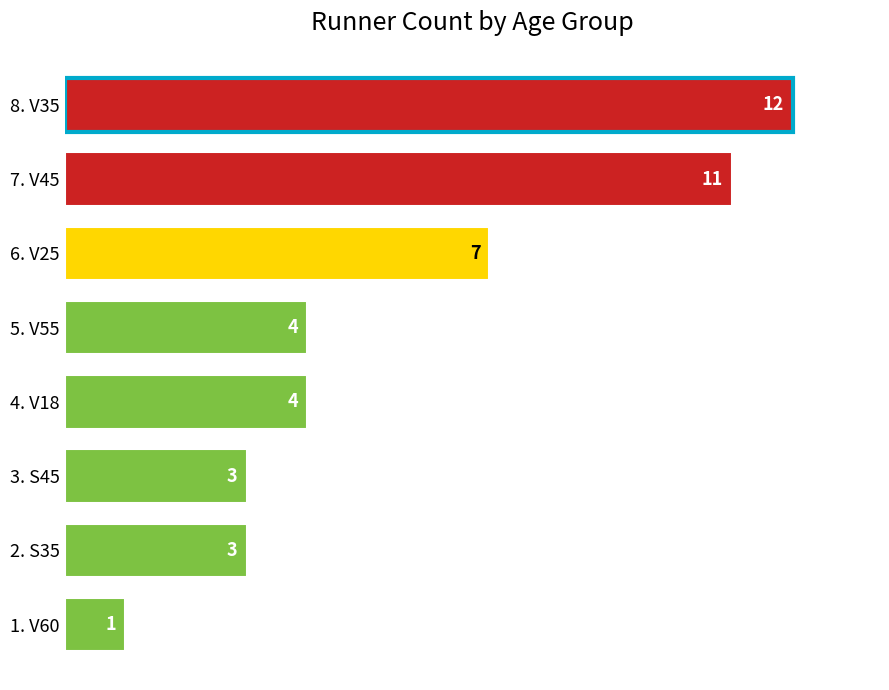

Between 8. V35 and 2. S35, which is larger?

8. V35